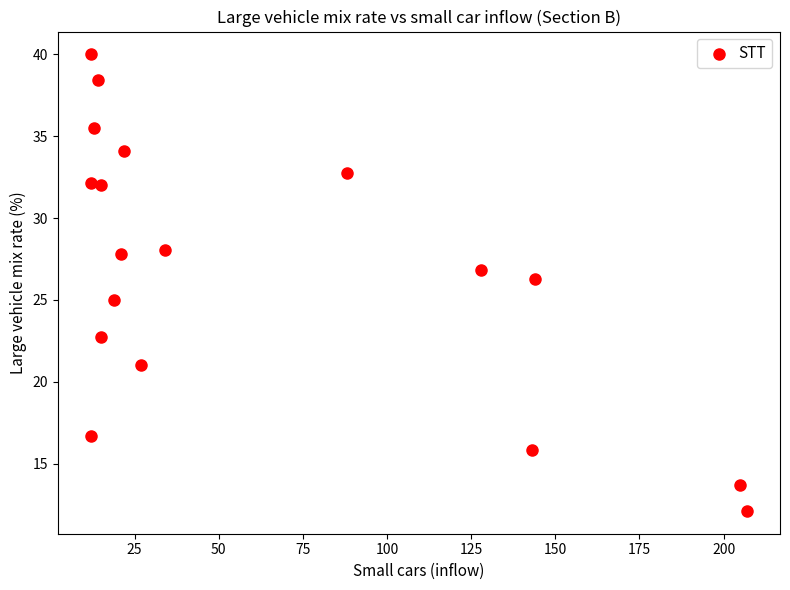

What is the range of Y values (max minus min)?

27.9